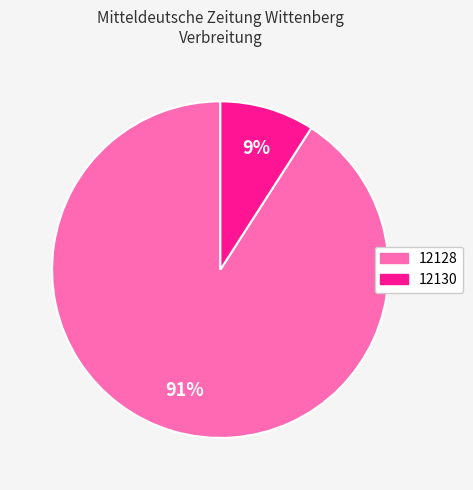

What is the largest slice in the pie chart?

12128